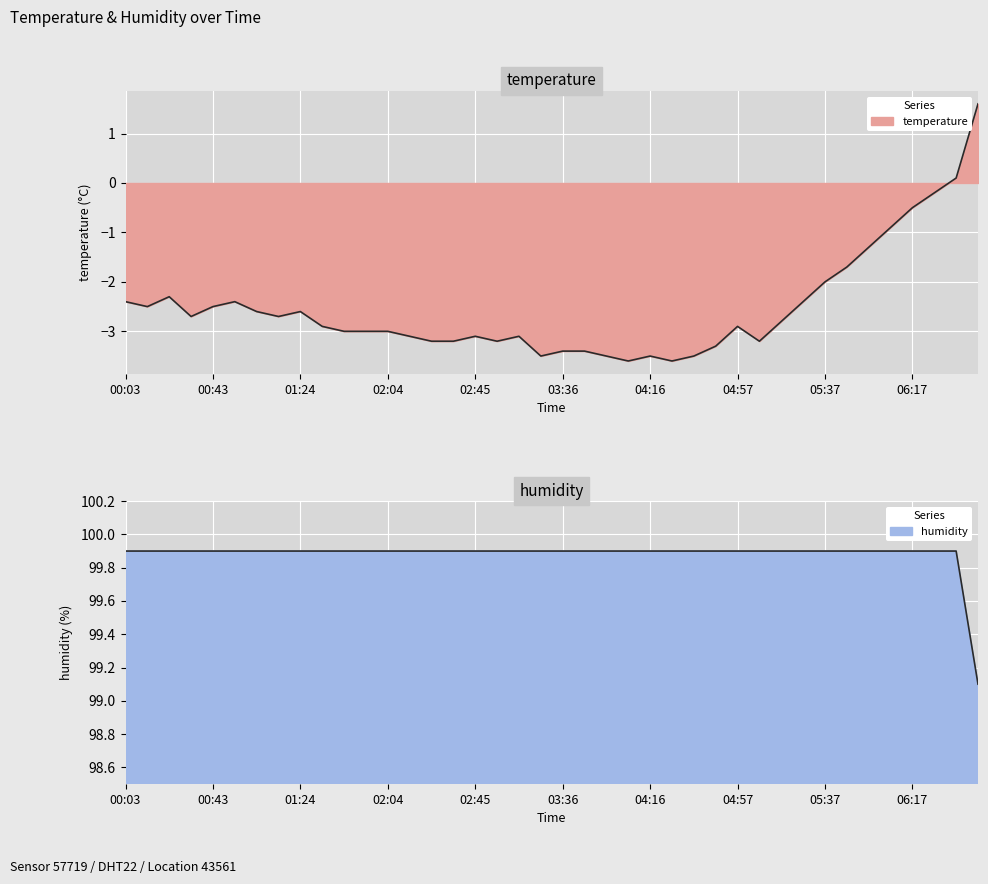

Which label corresponds to the smallest value in the chart?

04:06